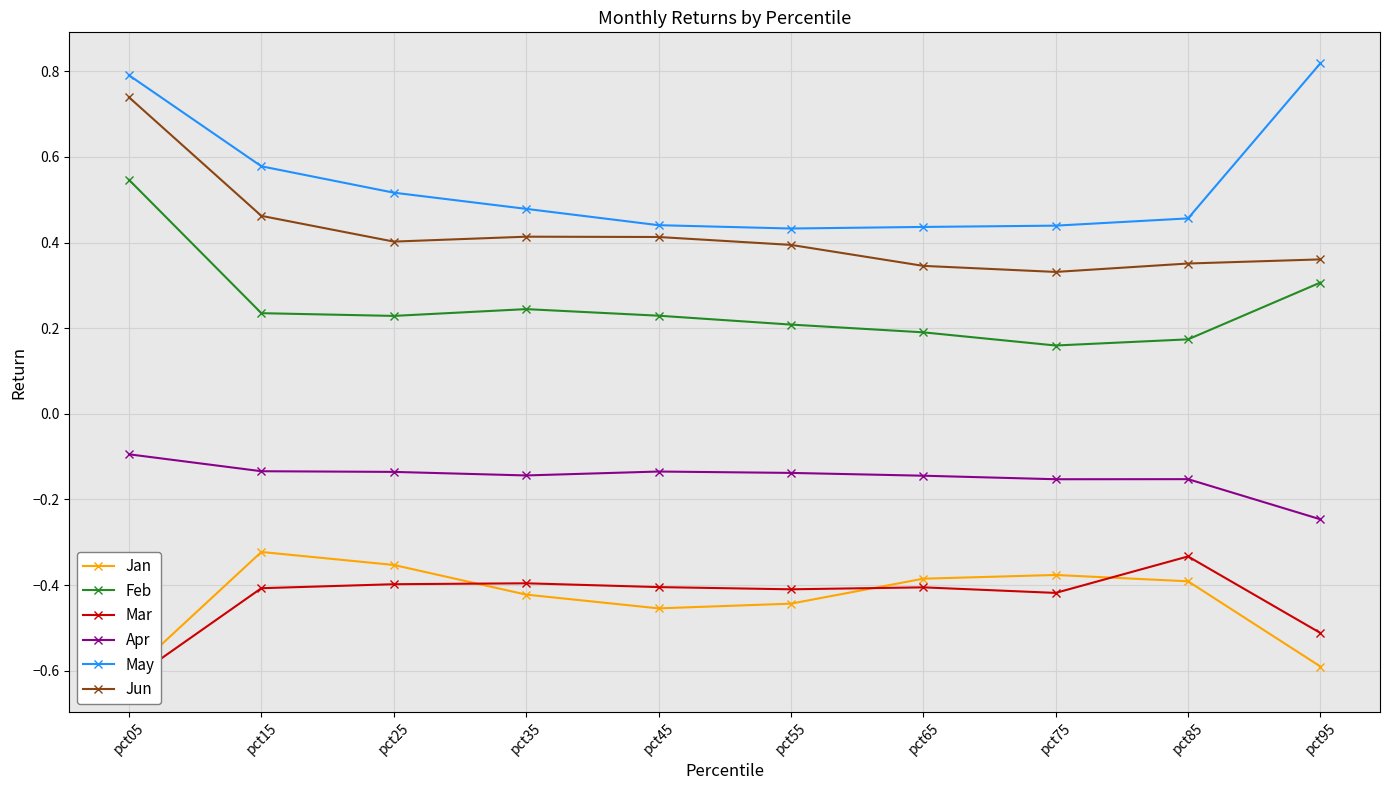

Is it true that Apr equals -0.1 at pct65?

True